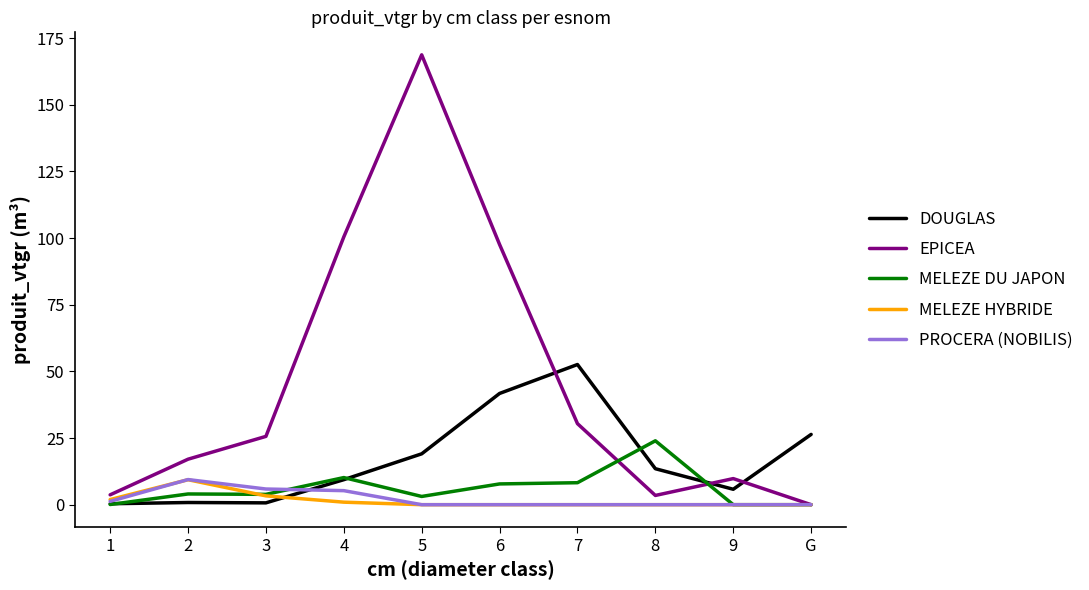

Which series has the largest range (max minus min)?

EPICEA